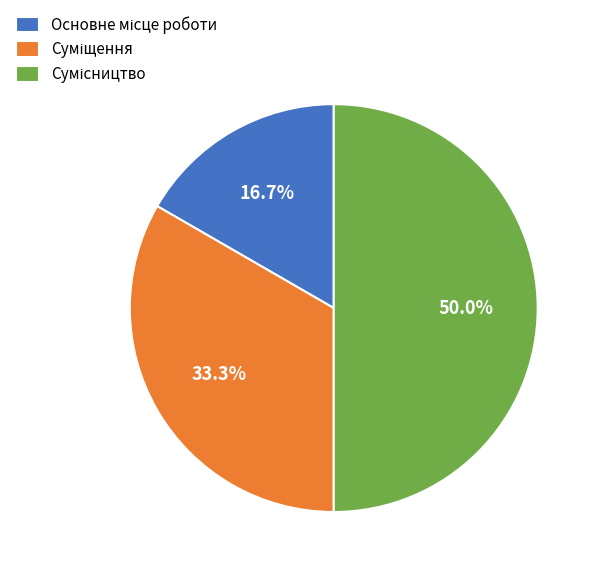

The Сумісництво slice represents 42% of the pie. True or false?

False